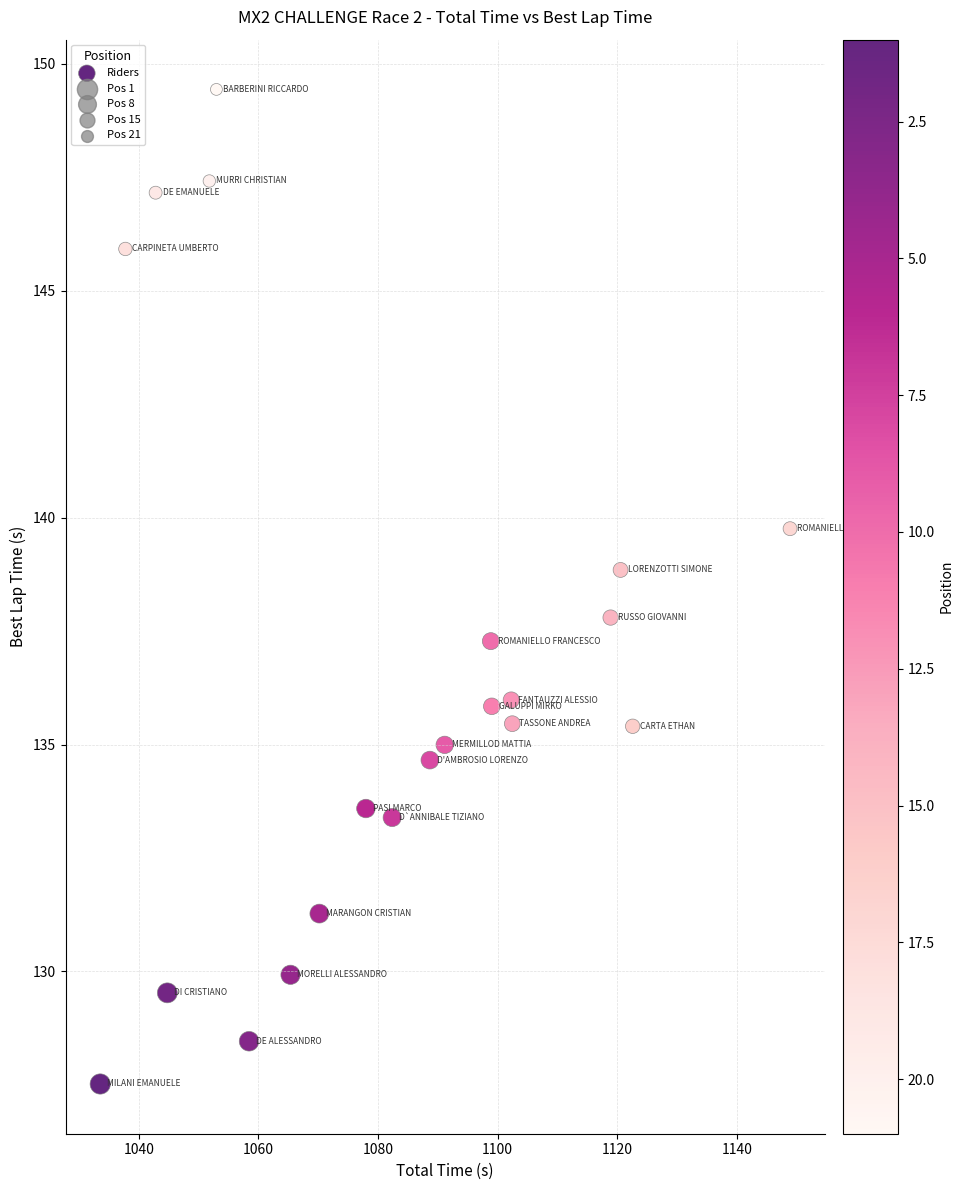

What is the range of X values (max minus min)?

115.3